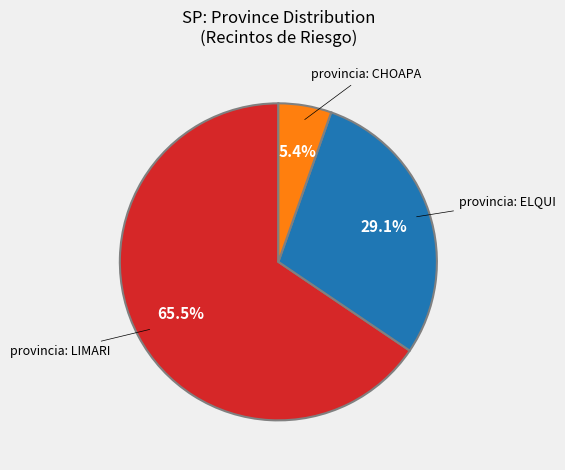

Is there a majority slice in this chart?

Yes